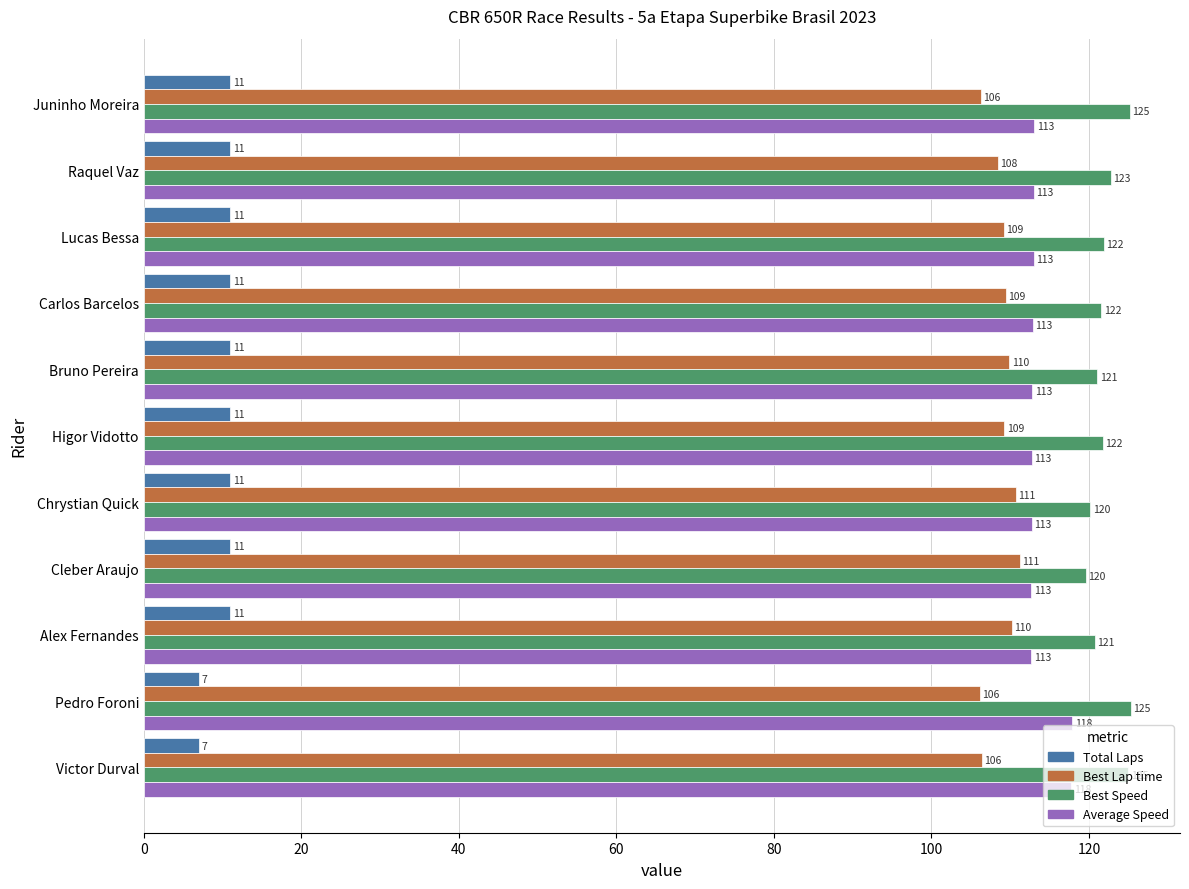

What is the minimum value for Average Speed?

112.7